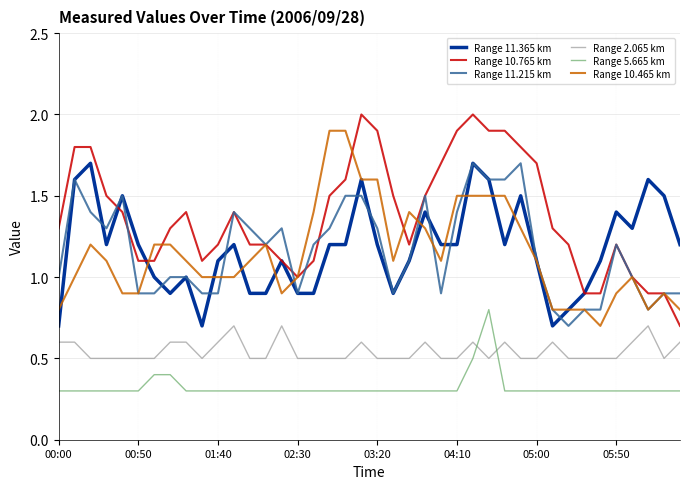

Which series has the largest total across all categories?

Range 10.765 km